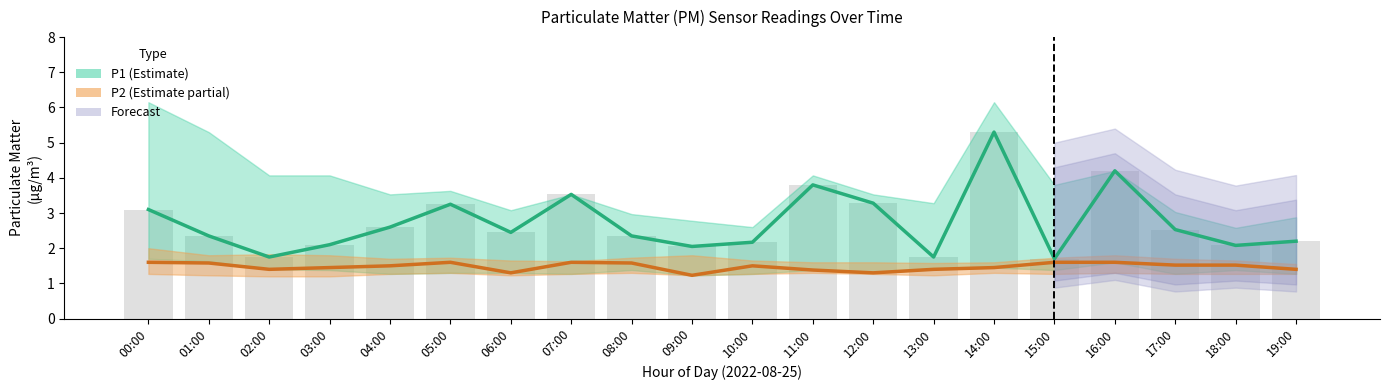

What is the difference between the highest and lowest values at 01:00?

0.8